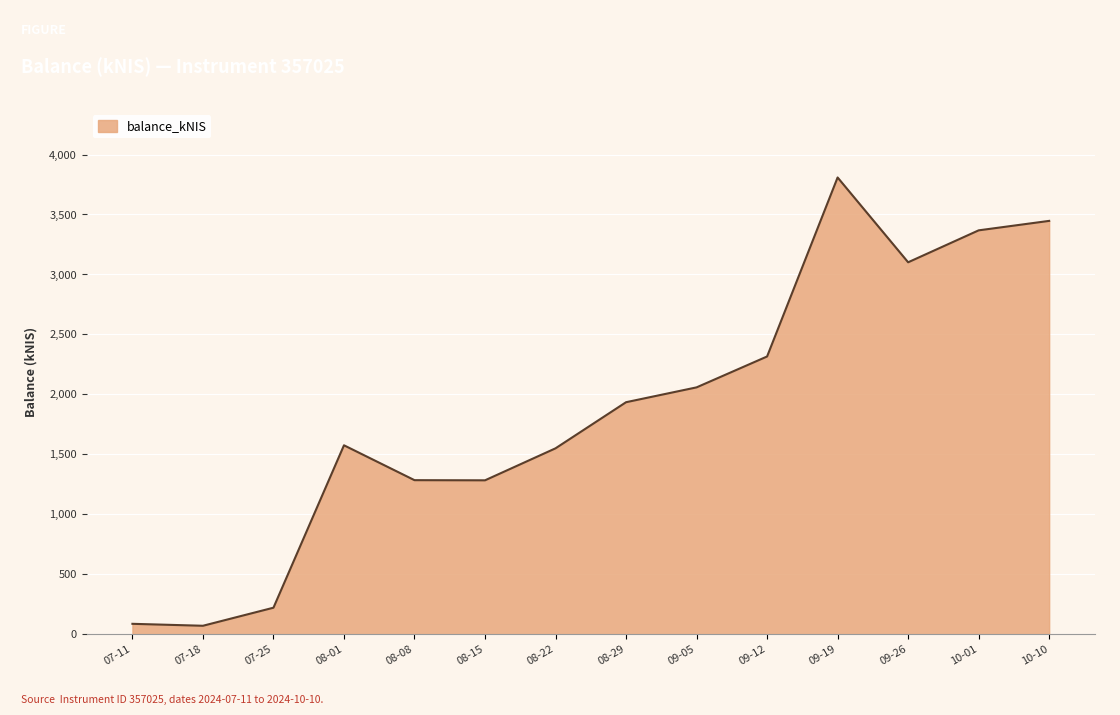

What is the change in value from 08-15 to 09-05?

+775.0